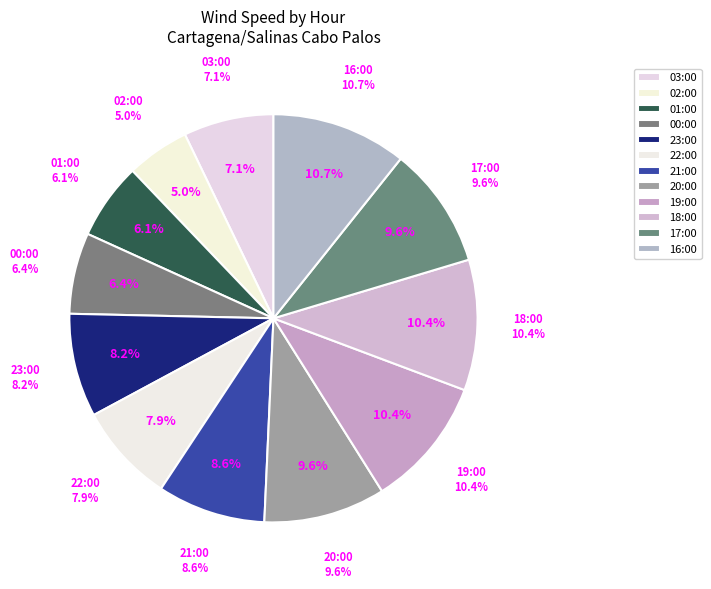

Is 18:00 the majority of the pie?

No